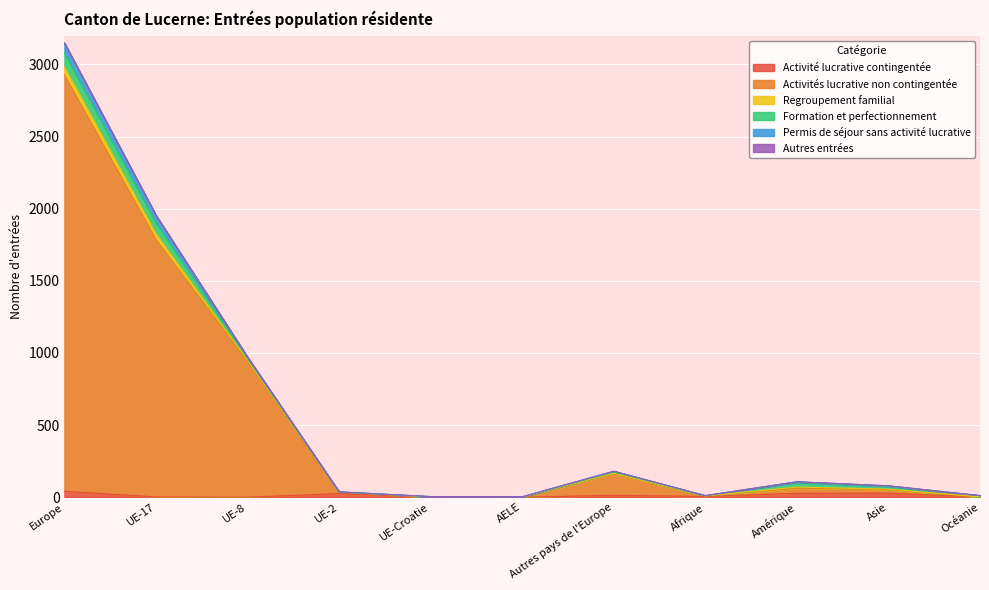

At which category is the sum across all series the highest?

Europe